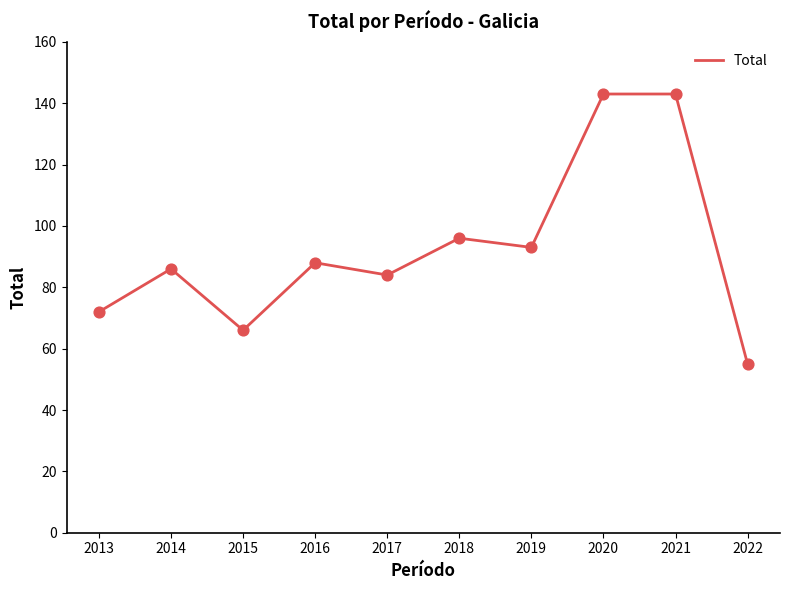

Between 2016 and 2020, which is larger?

2020